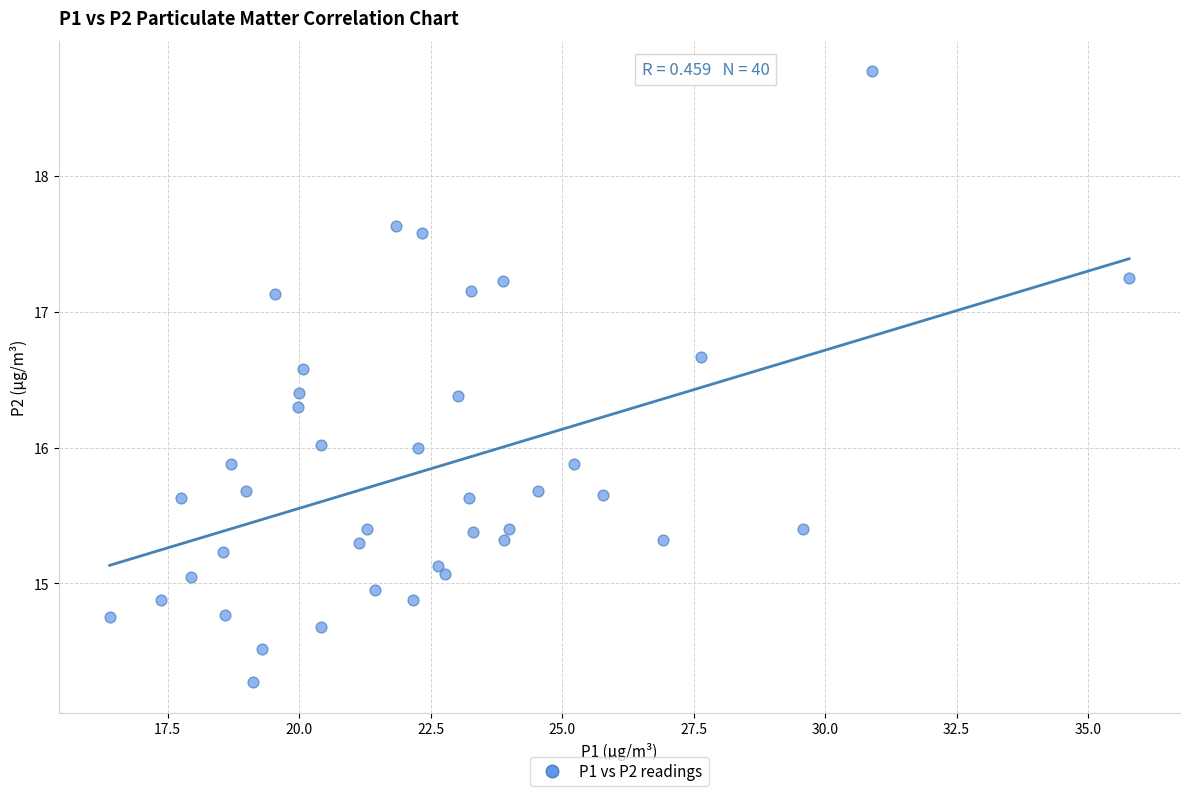

What is the range of Y values (max minus min)?

4.5